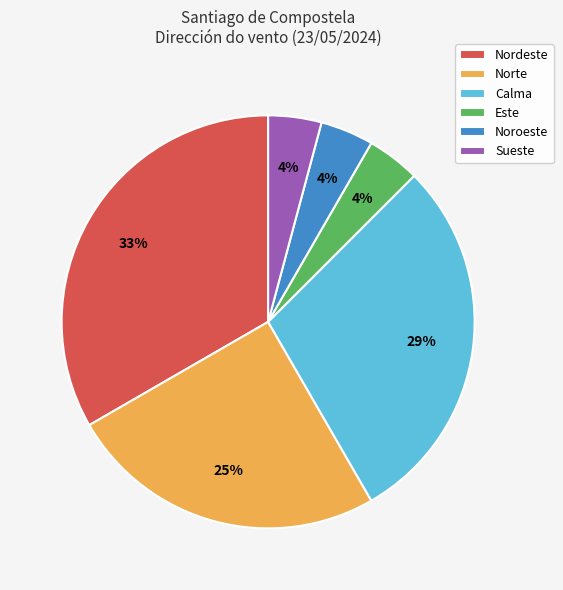

To the nearest percent, what portion does Sueste represent?

4%